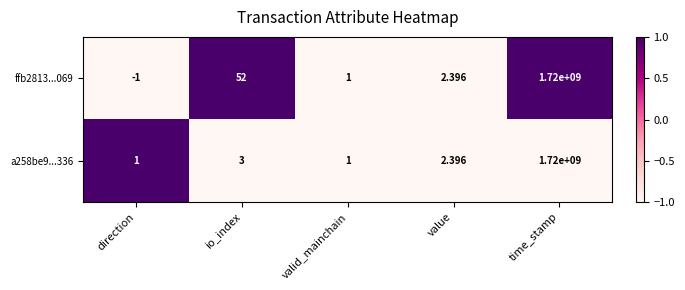

Count the number of data series in this chart.

2